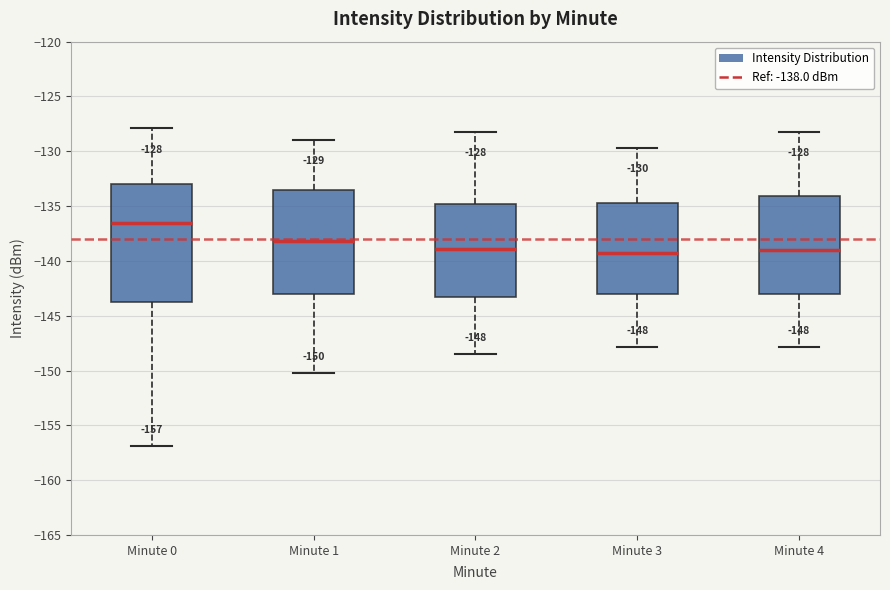

Which box is the tallest, from its lower edge to its upper edge?

Minute 0